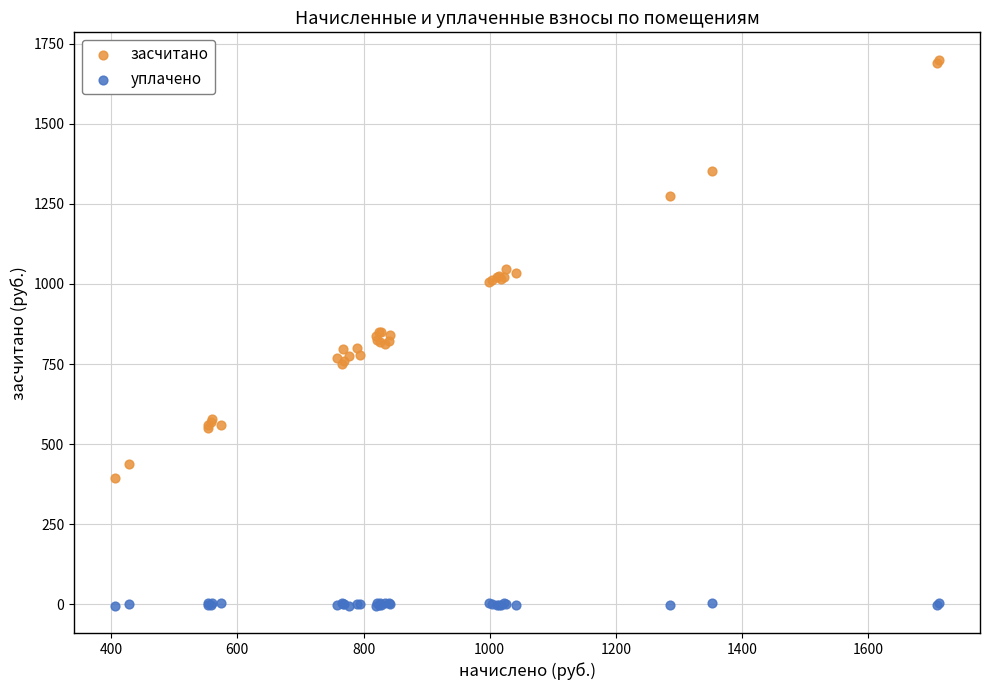

What are all the series names shown in the legend?

засчитано, уплачено